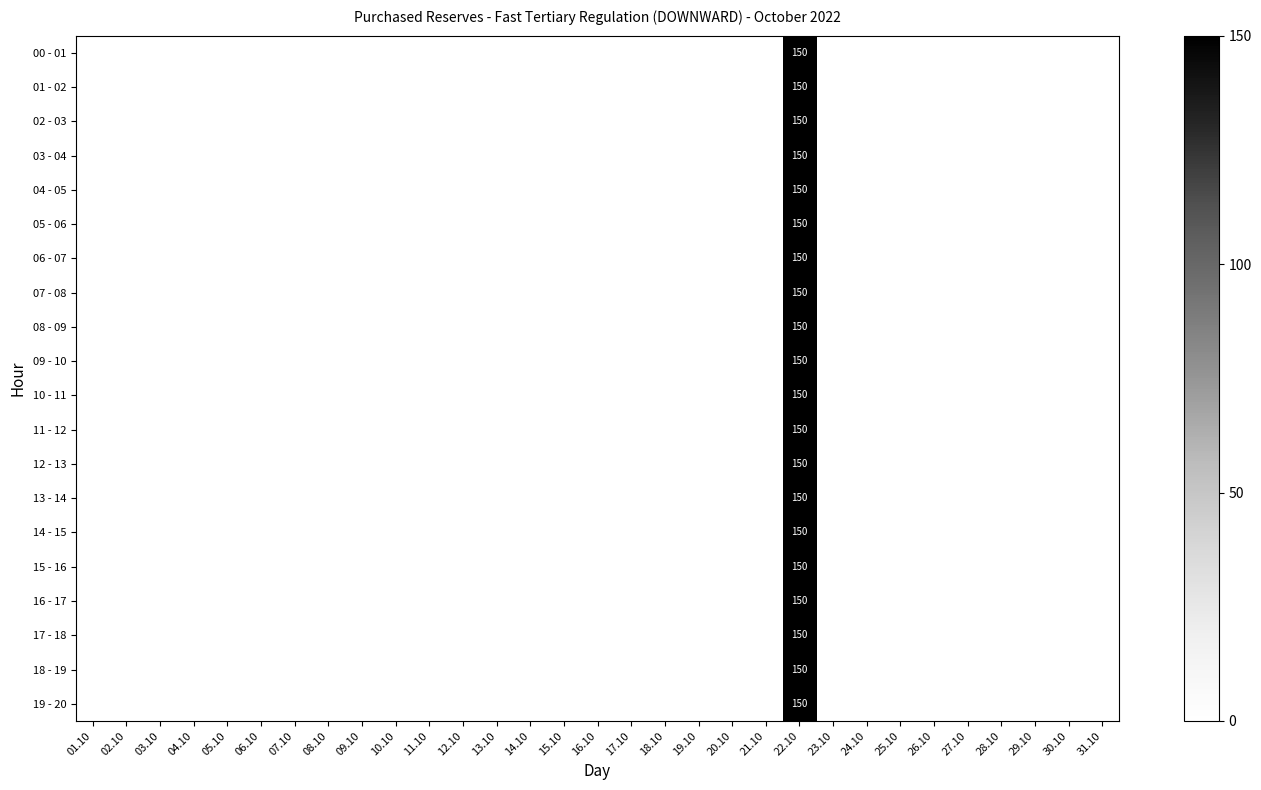

At how many categories does at least one series exceed 61?

1